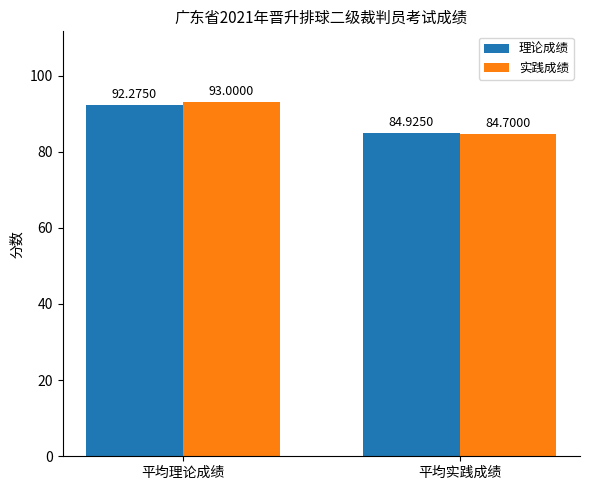

Reading left to right, list all the values displayed in this chart.

理论成绩: 92.3	84.9
实践成绩: 93.0	84.7